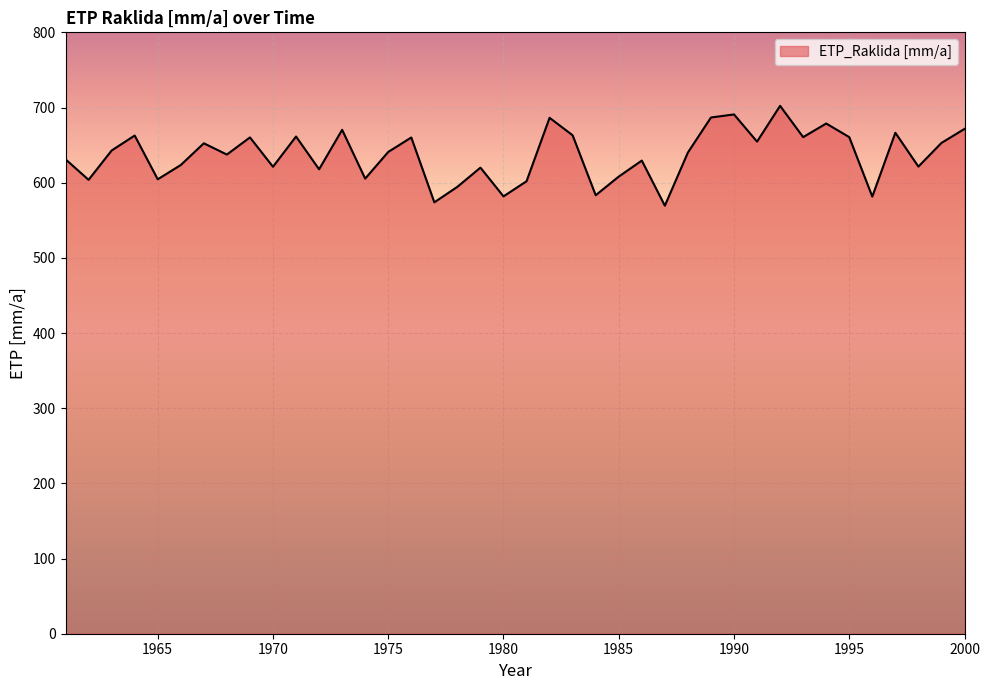

What is the difference between the maximum and minimum values?

132.8